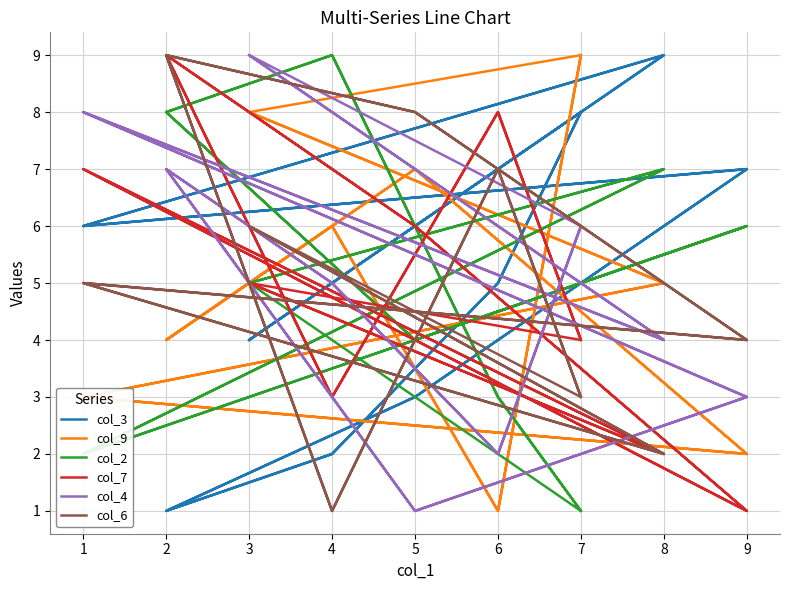

How many times do col_9 and col_6 cross each other?

8